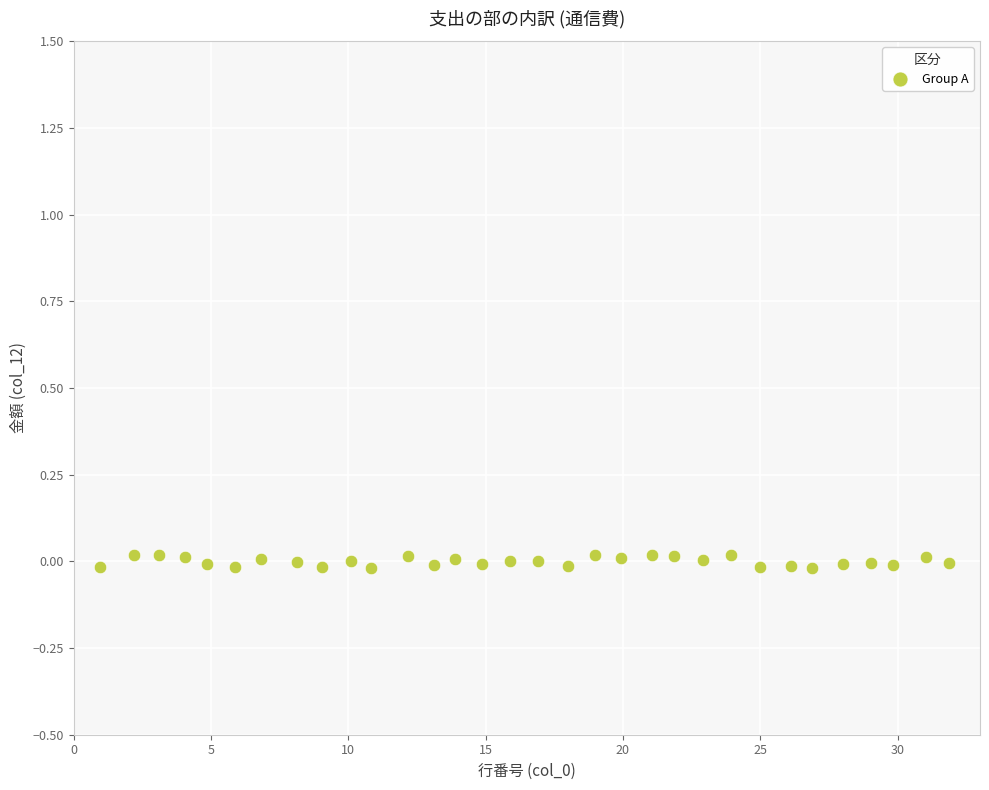

What is the range of X values (max minus min)?

30.9